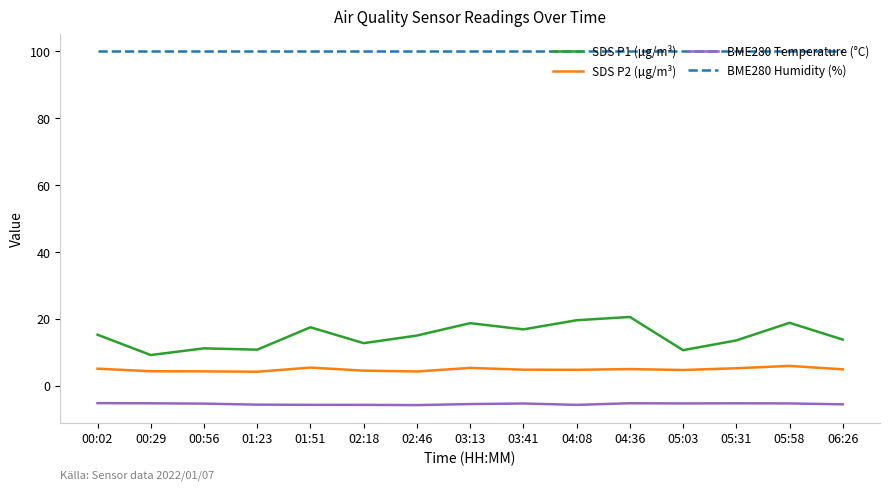

True or false: SDS P1 (µg/m³) and BME280 Humidity (%) cross at least once.

False